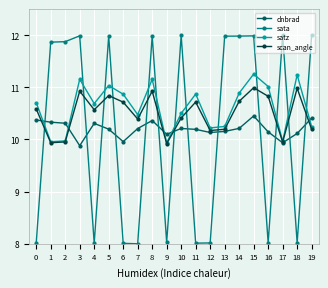

Is the value of satz at 0 greater than the value of sata at 6?

Yes